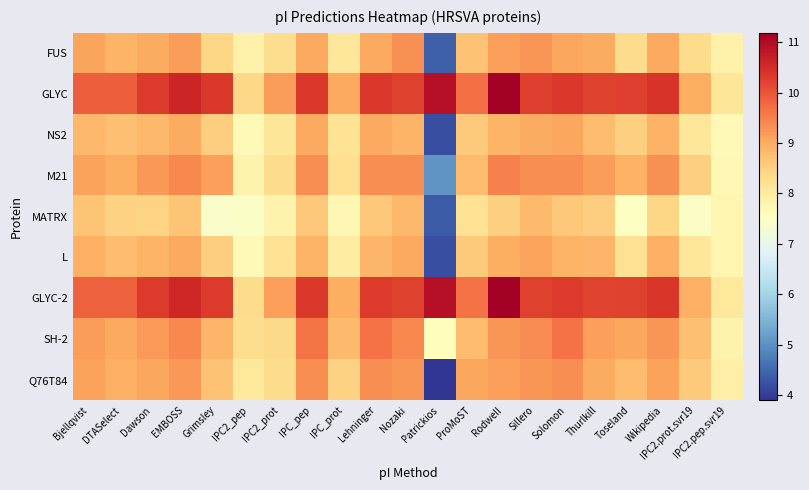

Reading right to left, transcribe all the data shown in this chart.

FUS: IPC2.pep.svr19=7.9	IPC2.prot.svr19=8.3	Wikipedia=9.0	Toseland=8.3	Thurlkill=9.0	Solomon=9.1	Sillero=9.3	Rodwell=9.1	ProMoST=8.7	Patrickios=4.4	Nozaki=9.3	Lehninger=9.0	IPC_prot=8.1	IPC_pep=9.0	IPC2_prot=8.3	IPC2_pep=7.9	Grimsley=8.4	EMBOSS=9.2	Dawson=9.0	DTASelect=8.9	Bjellqvist=9.1
GLYC: IPC2.pep.svr19=8.1	IPC2.prot.svr19=9.0	Wikipedia=10.4	Toseland=10.2	Thurlkill=10.2	Solomon=10.3	Sillero=10.2	Rodwell=11.2	ProMoST=9.7	Patrickios=10.9	Nozaki=10.2	Lehninger=10.3	IPC_prot=9.0	IPC_pep=10.3	IPC2_prot=9.2	IPC2_pep=8.4	Grimsley=10.3	EMBOSS=10.6	Dawson=10.3	DTASelect=9.9	Bjellqvist=9.9
NS2: IPC2.pep.svr19=7.7	IPC2.prot.svr19=8.1	Wikipedia=8.9	Toseland=8.5	Thurlkill=8.8	Solomon=9.1	Sillero=9.0	Rodwell=8.9	ProMoST=8.6	Patrickios=4.2	Nozaki=8.9	Lehninger=9.0	IPC_prot=8.2	IPC_pep=9.0	IPC2_prot=8.1	IPC2_pep=7.7	Grimsley=8.5	EMBOSS=9.0	Dawson=8.8	DTASelect=8.7	Bjellqvist=8.8
M21: IPC2.pep.svr19=7.7	IPC2.prot.svr19=8.5	Wikipedia=9.3	Toseland=8.9	Thurlkill=9.2	Solomon=9.4	Sillero=9.3	Rodwell=9.5	ProMoST=8.8	Patrickios=5.0	Nozaki=9.4	Lehninger=9.3	IPC_prot=8.3	IPC_pep=9.4	IPC2_prot=8.3	IPC2_pep=7.8	Grimsley=9.1	EMBOSS=9.4	Dawson=9.2	DTASelect=9.0	Bjellqvist=9.1
MATRX: IPC2.pep.svr19=7.8	IPC2.prot.svr19=7.5	Wikipedia=8.4	Toseland=7.5	Thurlkill=8.5	Solomon=8.6	Sillero=8.8	Rodwell=8.5	ProMoST=8.2	Patrickios=4.3	Nozaki=8.8	Lehninger=8.6	IPC_prot=7.7	IPC_pep=8.6	IPC2_prot=7.8	IPC2_pep=7.5	Grimsley=7.4	EMBOSS=8.7	Dawson=8.4	DTASelect=8.5	Bjellqvist=8.7
L: IPC2.pep.svr19=7.7	IPC2.prot.svr19=8.1	Wikipedia=9.0	Toseland=8.2	Thurlkill=8.9	Solomon=8.9	Sillero=9.1	Rodwell=9.0	ProMoST=8.6	Patrickios=4.2	Nozaki=9.0	Lehninger=8.9	IPC_prot=8.0	IPC_pep=8.9	IPC2_prot=8.2	IPC2_pep=7.7	Grimsley=8.5	EMBOSS=9.0	Dawson=8.9	DTASelect=8.8	Bjellqvist=8.9
GLYC-2: IPC2.pep.svr19=8.1	IPC2.prot.svr19=8.9	Wikipedia=10.4	Toseland=10.2	Thurlkill=10.2	Solomon=10.3	Sillero=10.2	Rodwell=11.2	ProMoST=9.6	Patrickios=10.9	Nozaki=10.2	Lehninger=10.3	IPC_prot=9.0	IPC_pep=10.3	IPC2_prot=9.1	IPC2_pep=8.3	Grimsley=10.3	EMBOSS=10.6	Dawson=10.3	DTASelect=9.9	Bjellqvist=9.9
SH-2: IPC2.pep.svr19=7.8	IPC2.prot.svr19=8.7	Wikipedia=9.3	Toseland=9.1	Thurlkill=9.1	Solomon=9.6	Sillero=9.4	Rodwell=9.3	ProMoST=8.8	Patrickios=7.6	Nozaki=9.4	Lehninger=9.7	IPC_prot=8.8	IPC_pep=9.6	IPC2_prot=8.4	IPC2_pep=8.3	Grimsley=8.9	EMBOSS=9.4	Dawson=9.2	DTASelect=9.0	Bjellqvist=9.2
Q76T84: IPC2.pep.svr19=7.9	IPC2.prot.svr19=8.6	Wikipedia=9.1	Toseland=8.8	Thurlkill=9.0	Solomon=9.4	Sillero=9.3	Rodwell=9.1	ProMoST=9.1	Patrickios=3.9	Nozaki=9.3	Lehninger=9.3	IPC_prot=8.5	IPC_pep=9.3	IPC2_prot=8.3	IPC2_pep=8.1	Grimsley=8.7	EMBOSS=9.2	Dawson=9.1	DTASelect=8.9	Bjellqvist=9.1